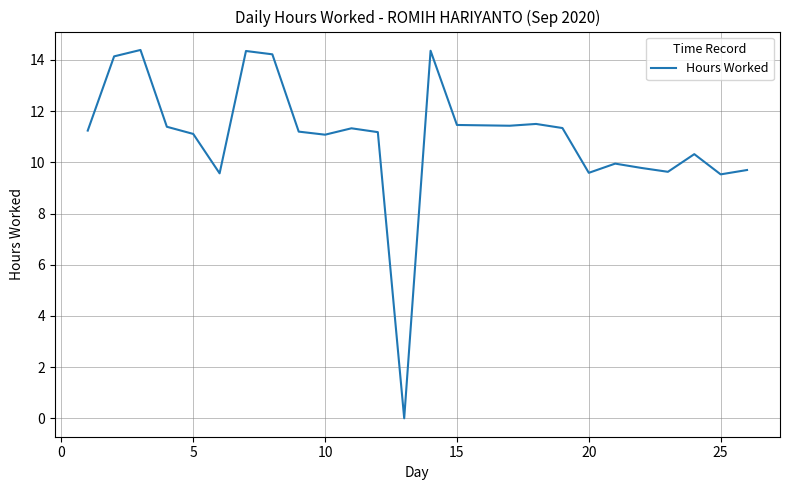

What is the maximum value shown in the chart?

14.4